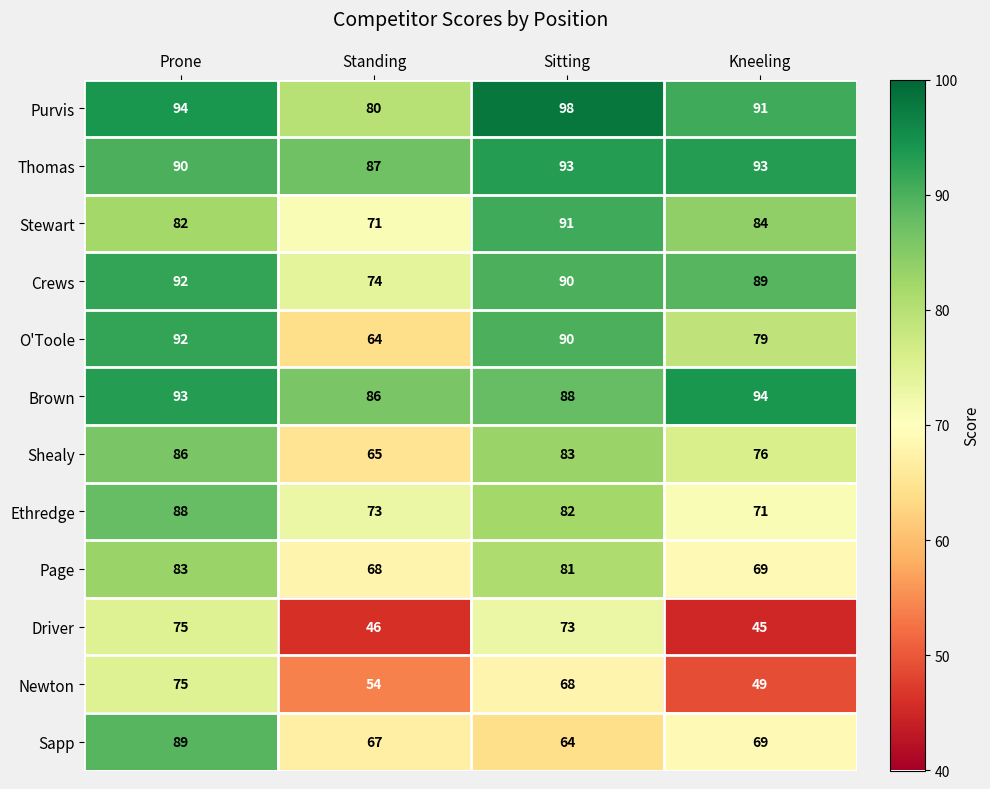

True or false: Shealy has a value of 54 at Sitting.

False